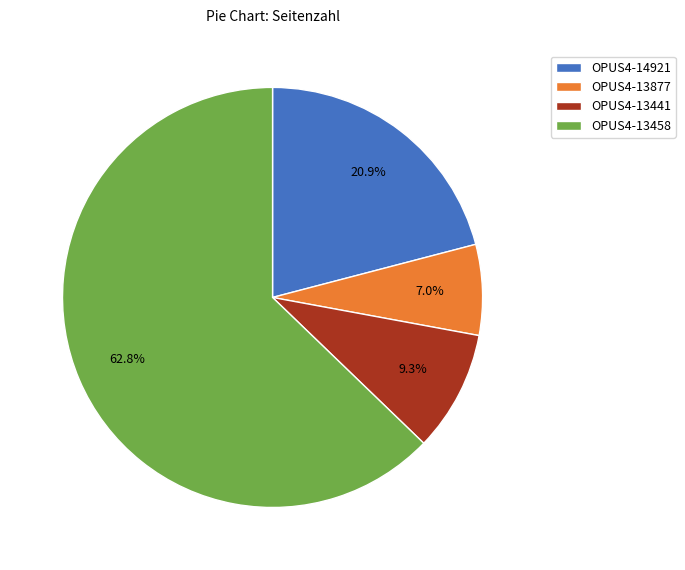

How much of the chart is everything except OPUS4-13441?

90.7%